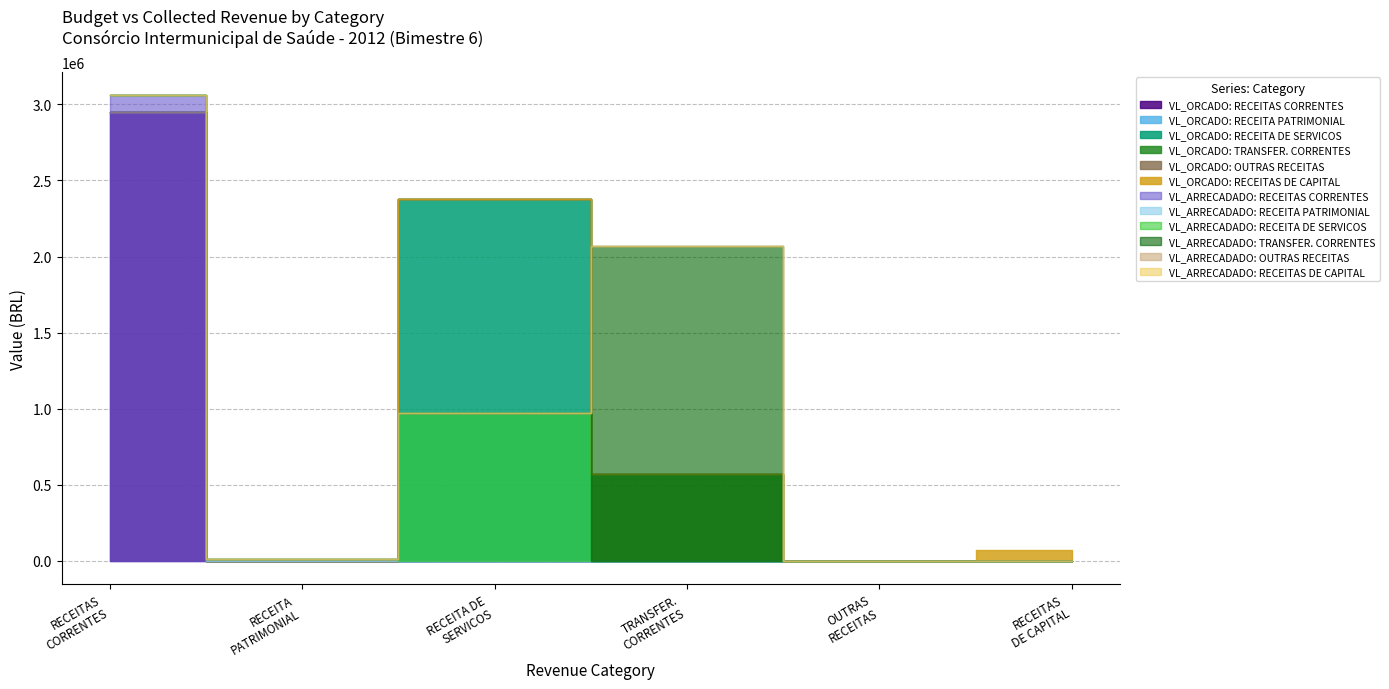

Reading left to right, extract all data points from this chart.

VL_ORCADO: RECEITAS CORRENTES 2012=2953020.0	RECEITA PATRIMONIAL=0.0	RECEITA DE SERVICOS=2379960.0	TRANSFERENCIAS CORRENTES=573060.0	OUTRAS RECEITAS CORRENTES=0.0	RECEITAS DE CAPITAL=72698.0
VL_ARRECADADO: RECEITAS CORRENTES 2012=3058689.2	RECEITA PATRIMONIAL=12201.1	RECEITA DE SERVICOS=974475.5	TRANSFERENCIAS CORRENTES=2071965.5	OUTRAS RECEITAS CORRENTES=47.2	RECEITAS DE CAPITAL=0.0